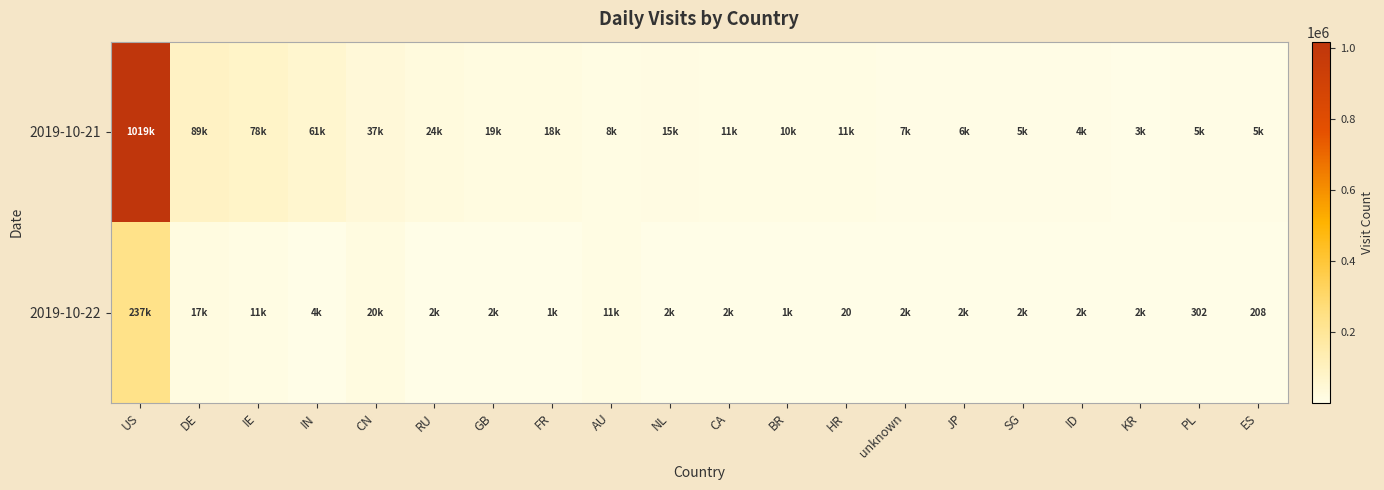

True or false: 2019-10-22 has a value of 208 at ES.

True